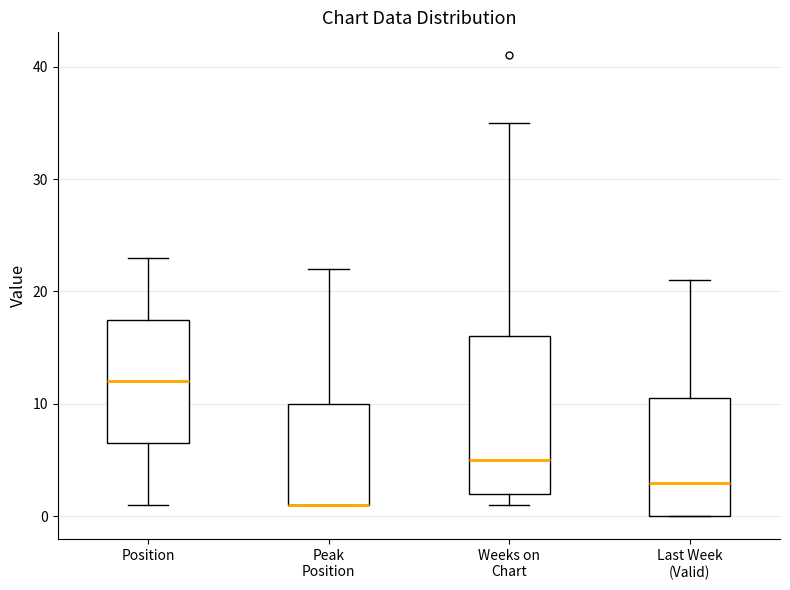

Comparing the boxes themselves (not the whiskers), which one is the tallest?

Weeks on Chart